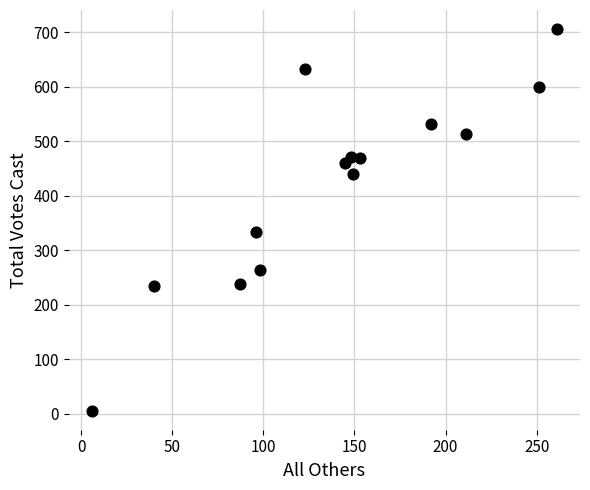

What Y value in the scatter plot is closest to 356?

333